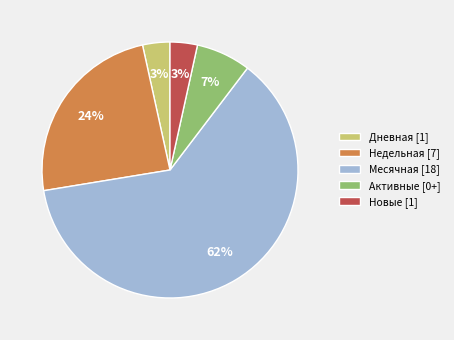

How many slices are in this pie chart?

5